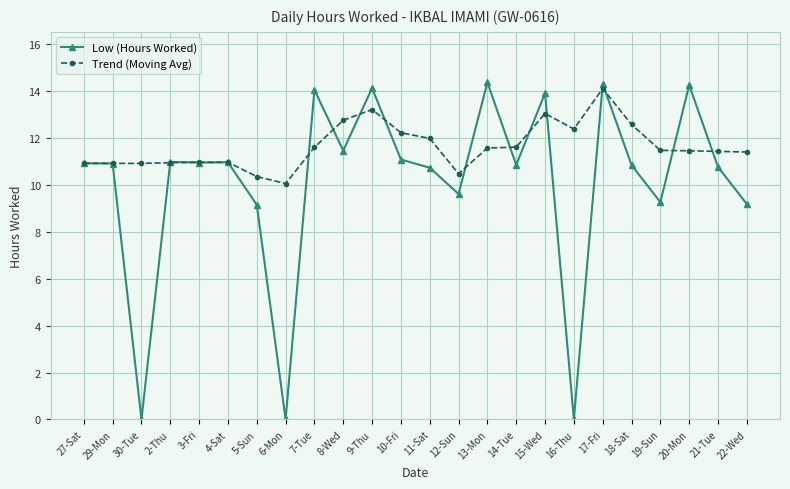

What is the difference between the highest and lowest values at 10-Fri?

1.1